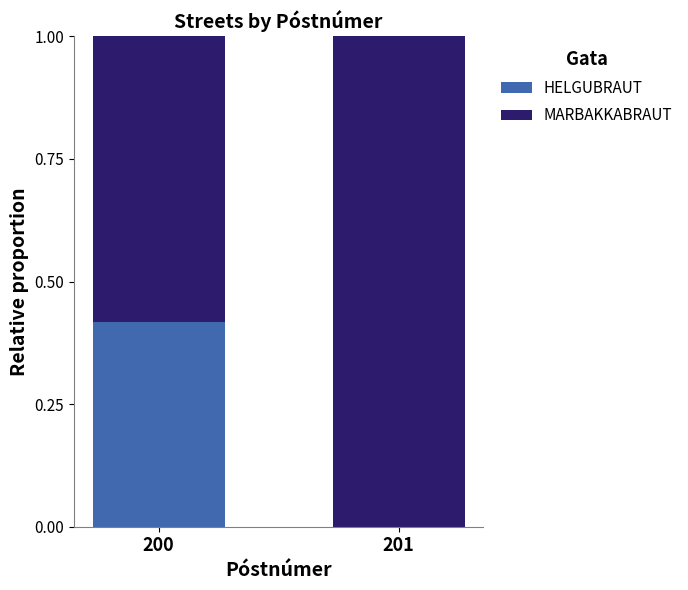

At which label does HELGUBRAUT reach its peak?

200